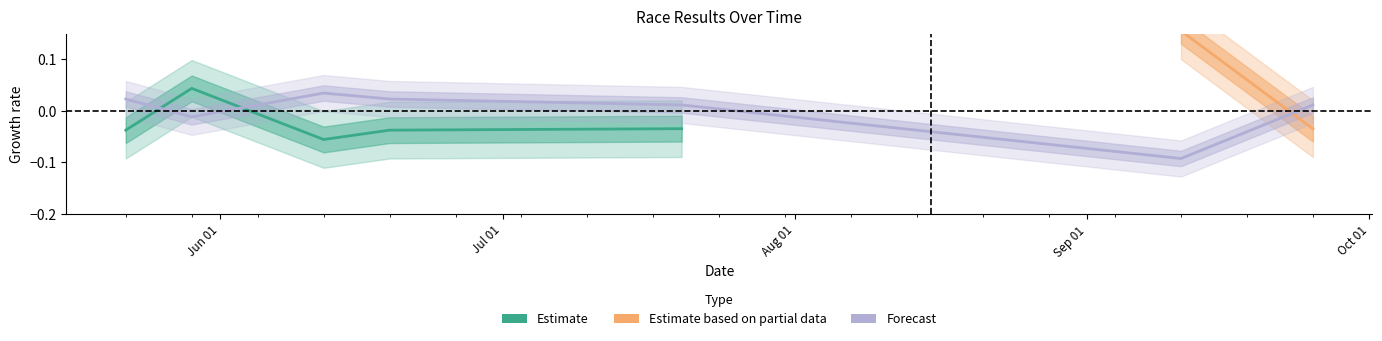

Where is the data nearest to the value 0?

2019-05-29